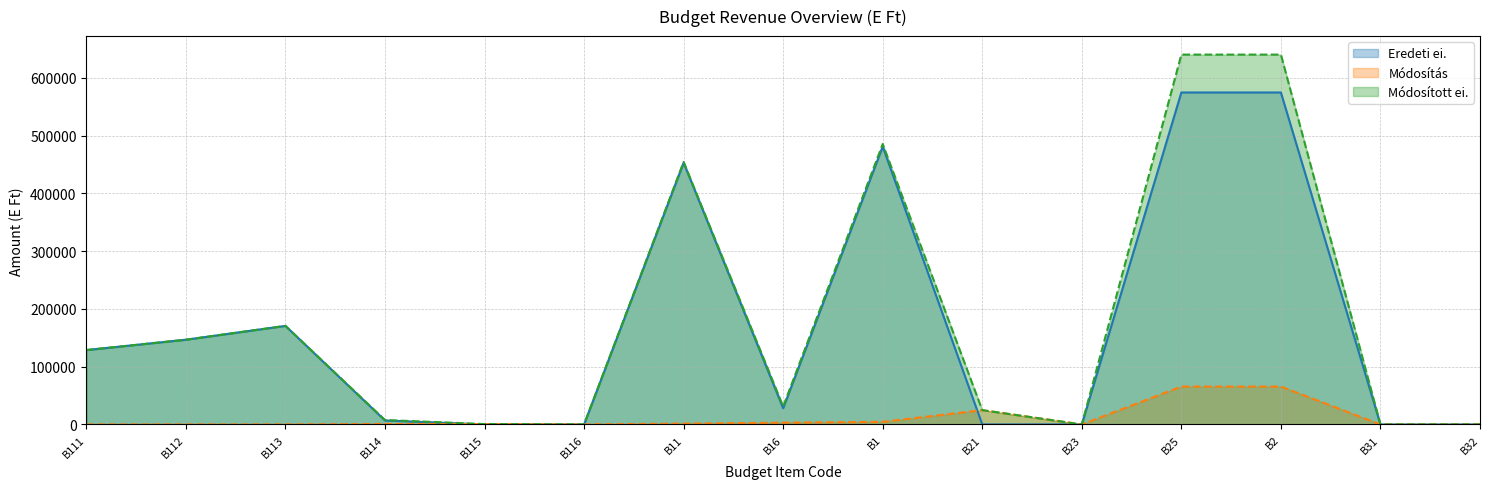

Reading right to left, list all the values displayed in this chart.

Eredeti ei.: B32=0	B31=0	B2=574643	B25=574643	B23=0	B21=0	B1=480944	B16=28000	B11=452944	B116=0	B115=0	B114=6903	B113=170614	B112=146671	B111=128756
Módosítás: B32=0	B31=0	B2=65561	B25=65561	B23=0	B21=24745	B1=4516	B16=3087	B11=1429	B116=0	B115=673	B114=756	B113=0	B112=0	B111=0
Módosított ei.: B32=0	B31=0	B2=640204	B25=640204	B23=0	B21=24745	B1=485460	B16=31087	B11=454373	B116=0	B115=673	B114=7659	B113=170614	B112=146671	B111=128756